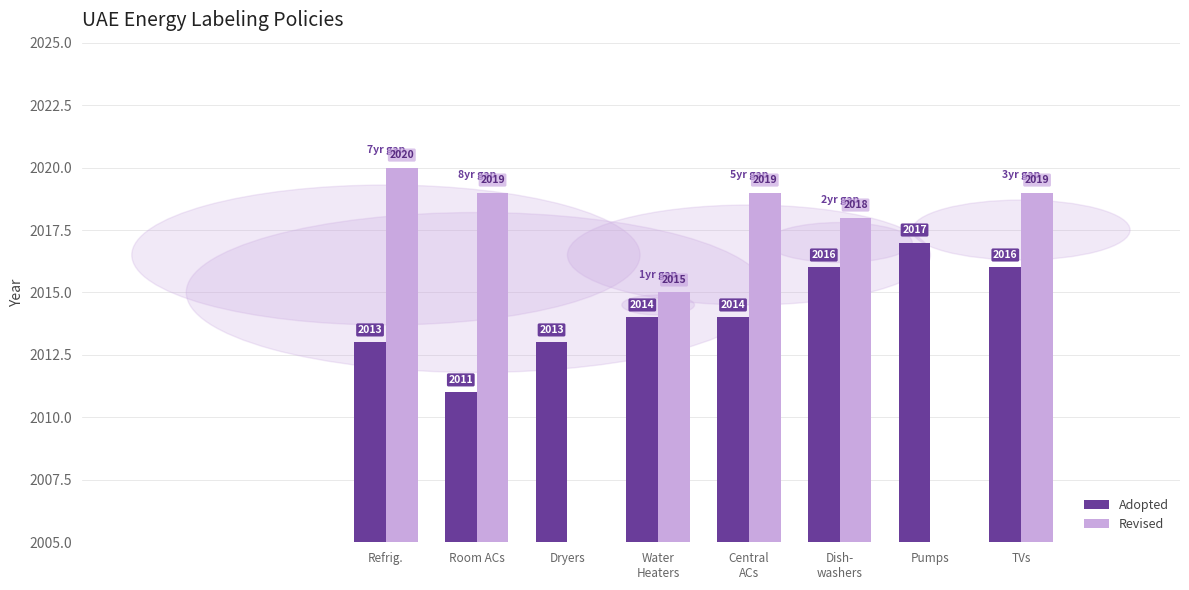

How many bars are there in total?

16